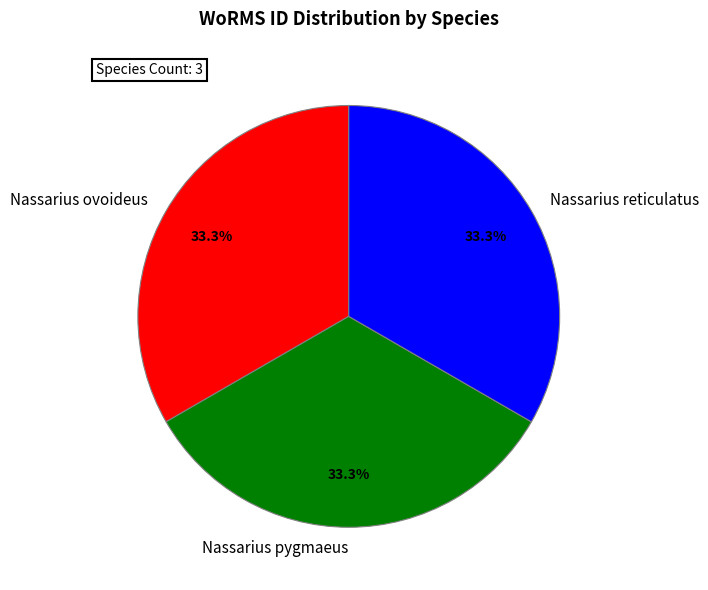

Combined, what portion of the pie is Nassarius reticulatus and Nassarius pygmaeus?

66.7%